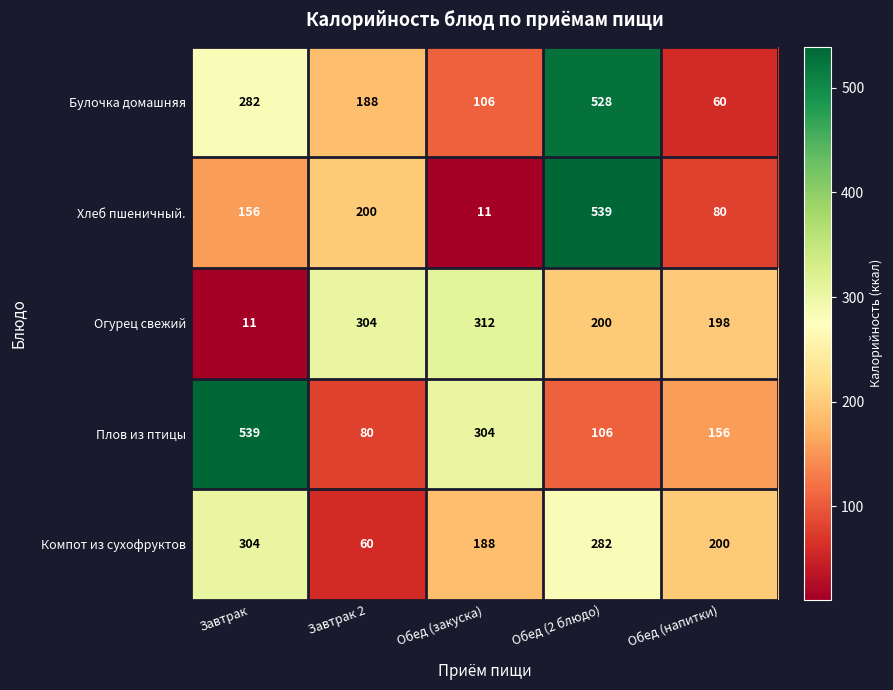

What is the spread (max minus min) of values at Обед (2 блюдо)?

433